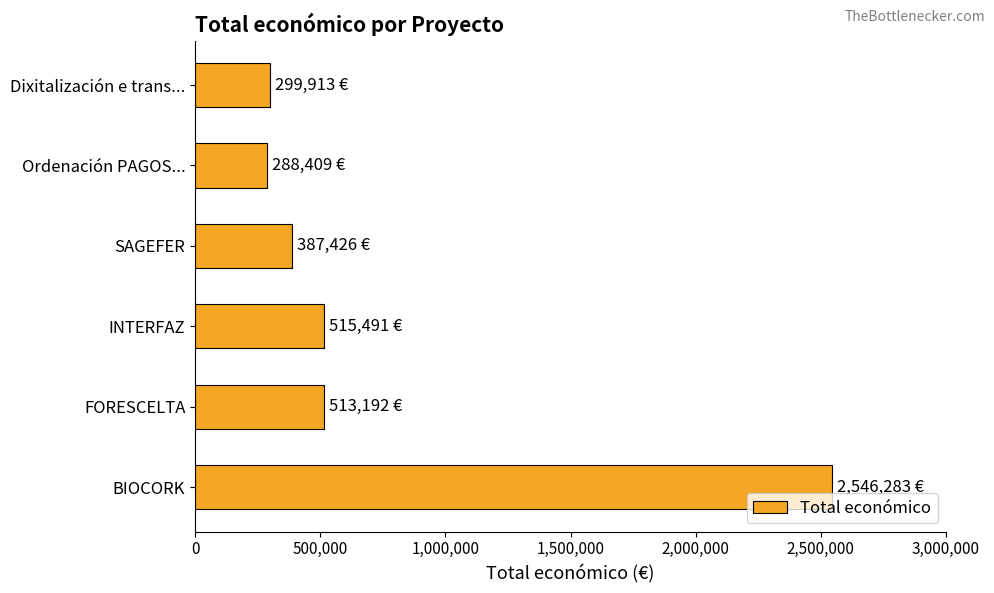

What is the value of the 2nd bar from the top?

288409